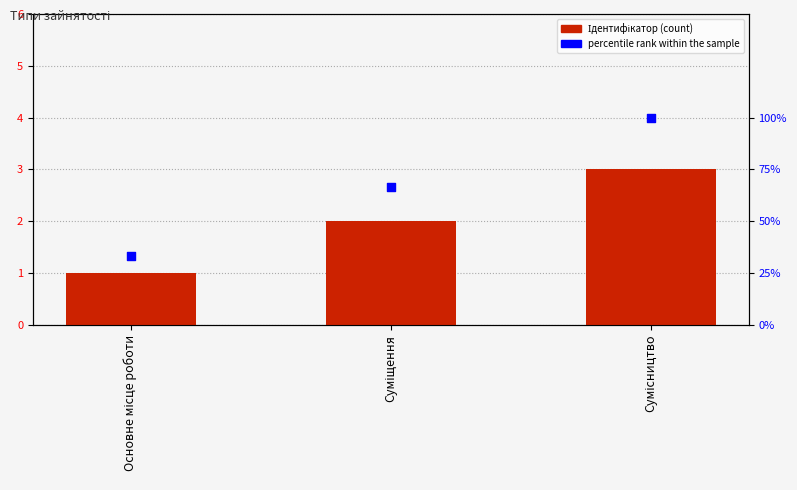

Which series has the largest total across all categories?

percentile rank within the sample